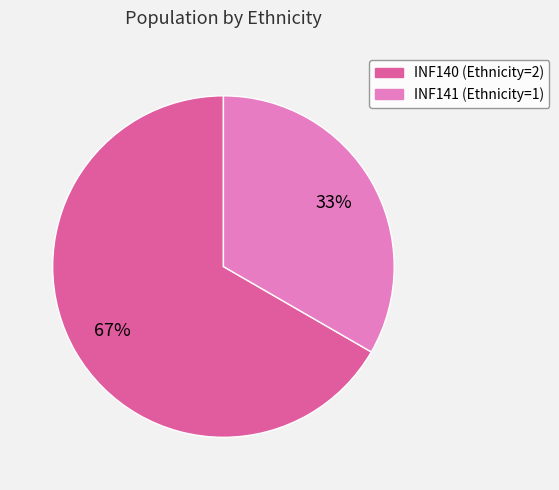

Count the number of slices in the pie.

2